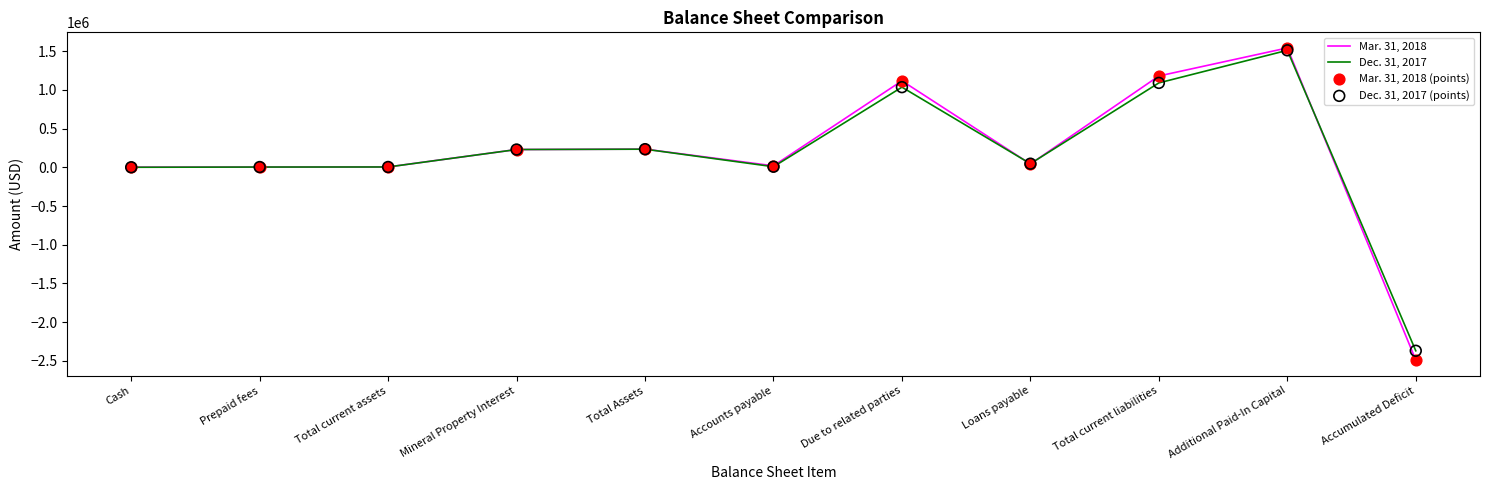

At which category is the sum across all series the highest?

Additional Paid-In Capital